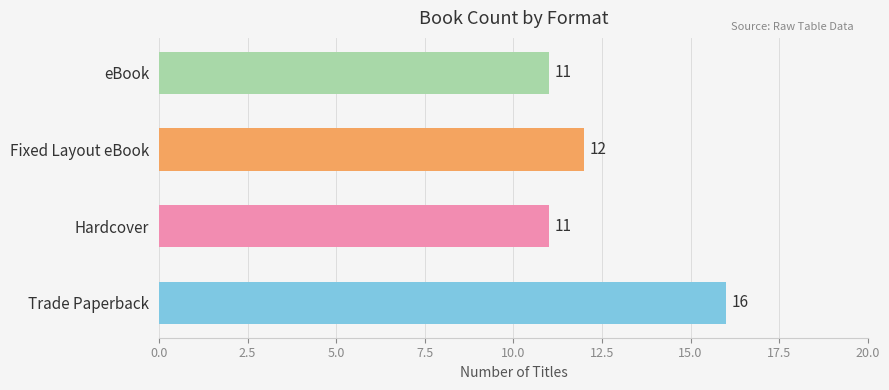

Reading bottom to top, list all the values displayed in this chart.

16	11	12	11